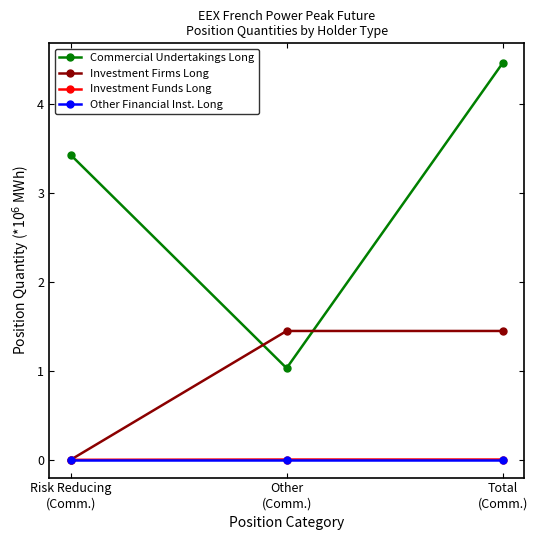

Which series has the largest range (max minus min)?

Commercial Undertakings Long